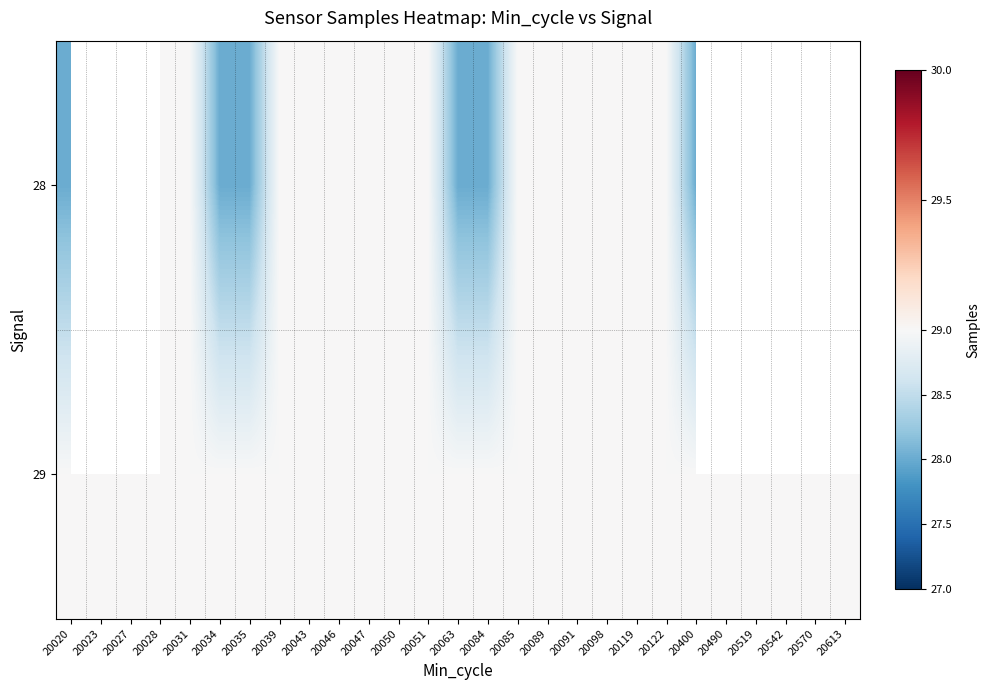

Is it true that 29 equals 29.0 at 20027?

True